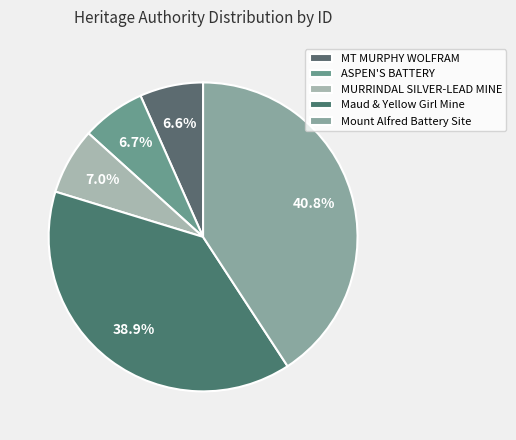

To the nearest percent, what percentage of the pie is ASPEN'S BATTERY?

7%